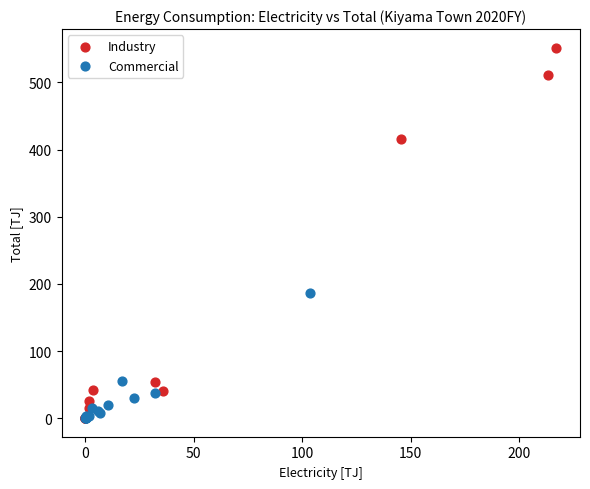

Which series has the widest spread of Y values?

Industry